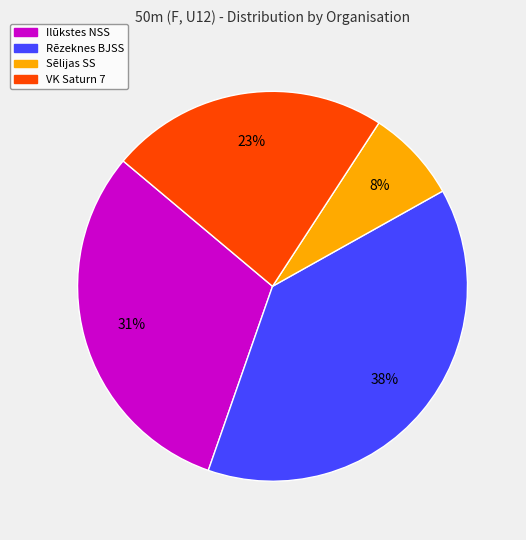

Is the sum of VK Saturn 7 and Ilūkstes NSS greater than half?

Yes